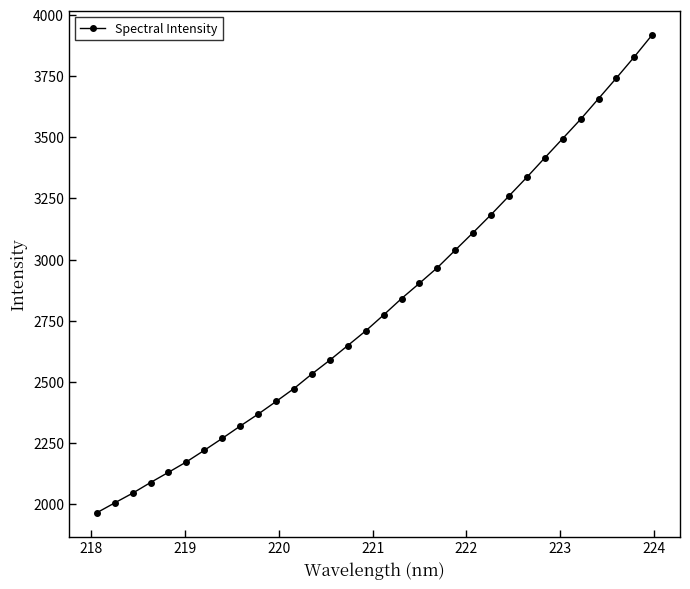

How many lines are shown in the chart?

1